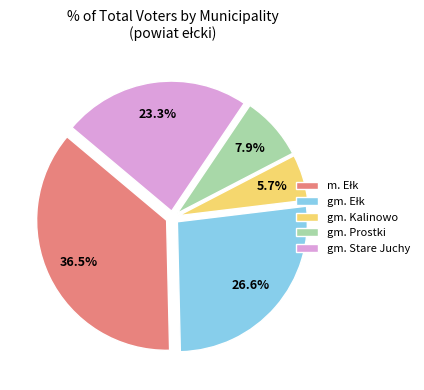

What is the smallest slice in the pie chart?

gm. Kalinowo